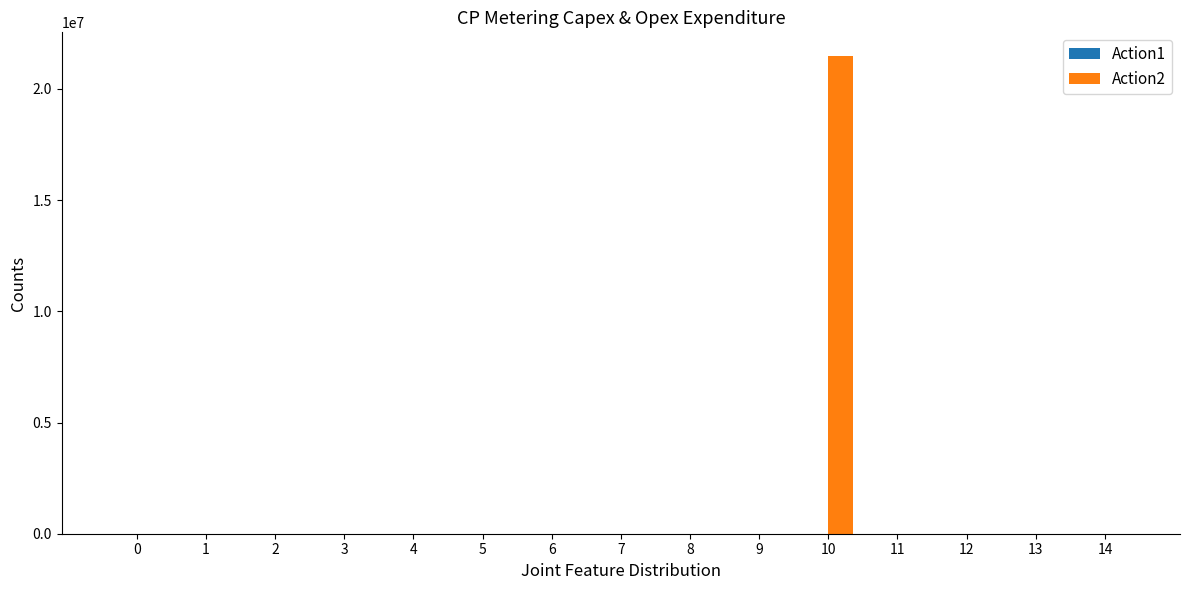

Is it true that the value at 14 is 10840370.2?

False